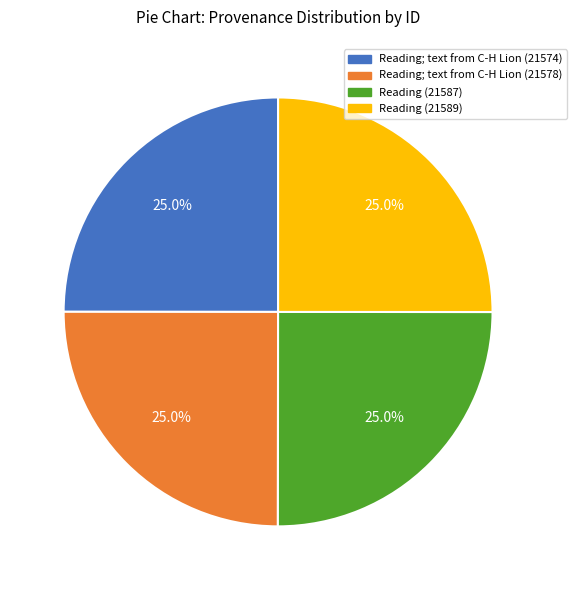

Is it true that Reading (21587) is 13% of the pie?

False